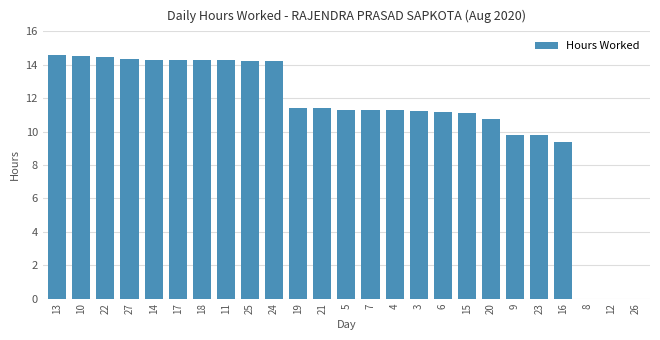

Where is the data nearest to the value 7?

16